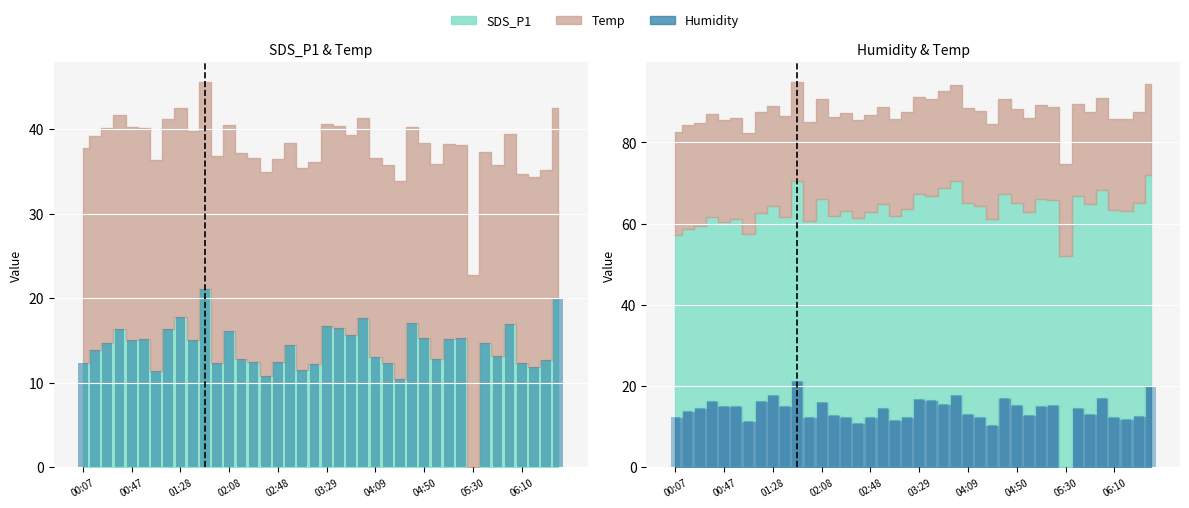

Reading right to left, what are all the values shown in this chart?

20.0	12.7	11.8	12.3	17.0	13.2	14.7	0.0	15.3	15.1	12.8	15.3	17.1	10.4	12.3	13.1	17.7	15.7	16.5	16.8	12.3	11.5	14.5	12.5	10.8	12.4	12.8	16.1	12.3	21.1	15.1	17.8	16.4	11.4	15.1	15.1	16.4	14.7	13.8	12.4